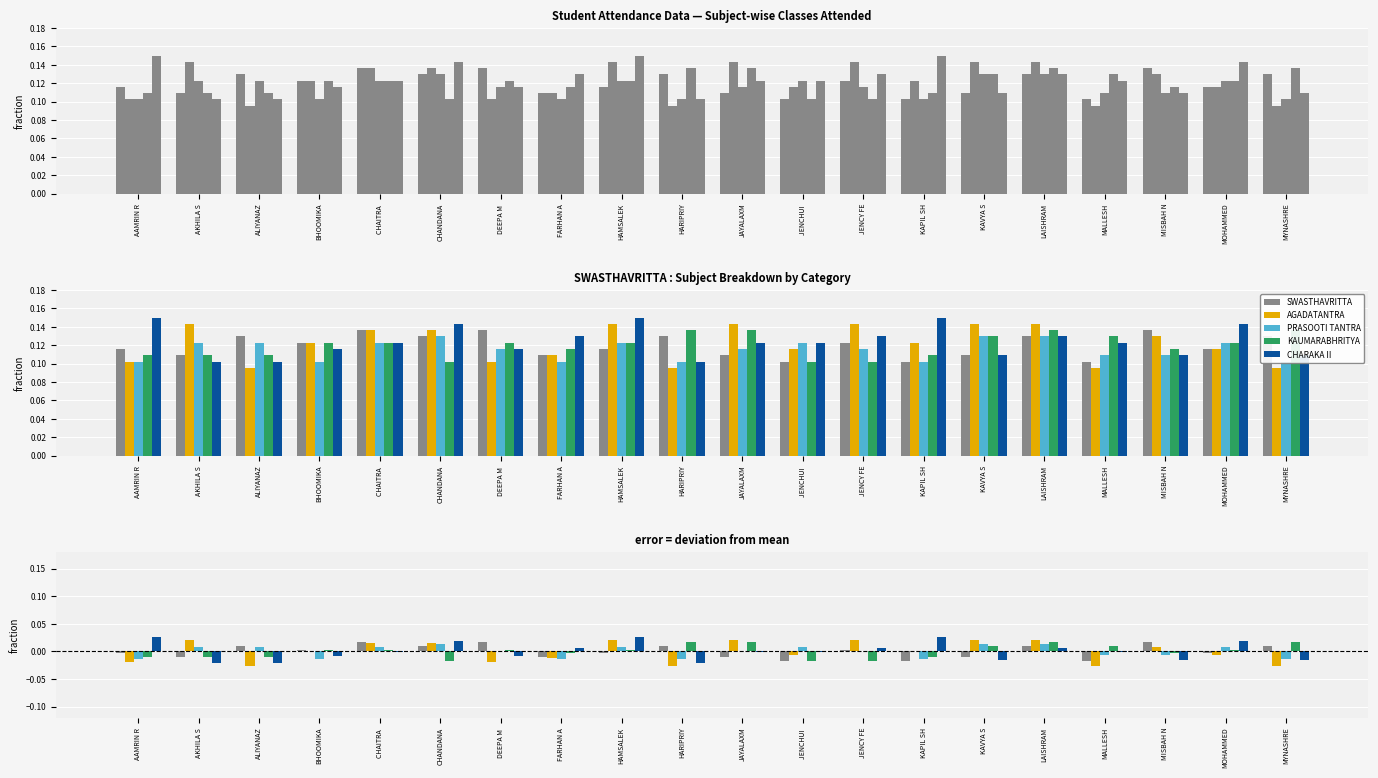

What are all the series names shown in the legend?

SWASTHAVRITTA, AGADATANTRA, PRASOOTI TANTRA, KAUMARABHRITYA, CHARAKA II